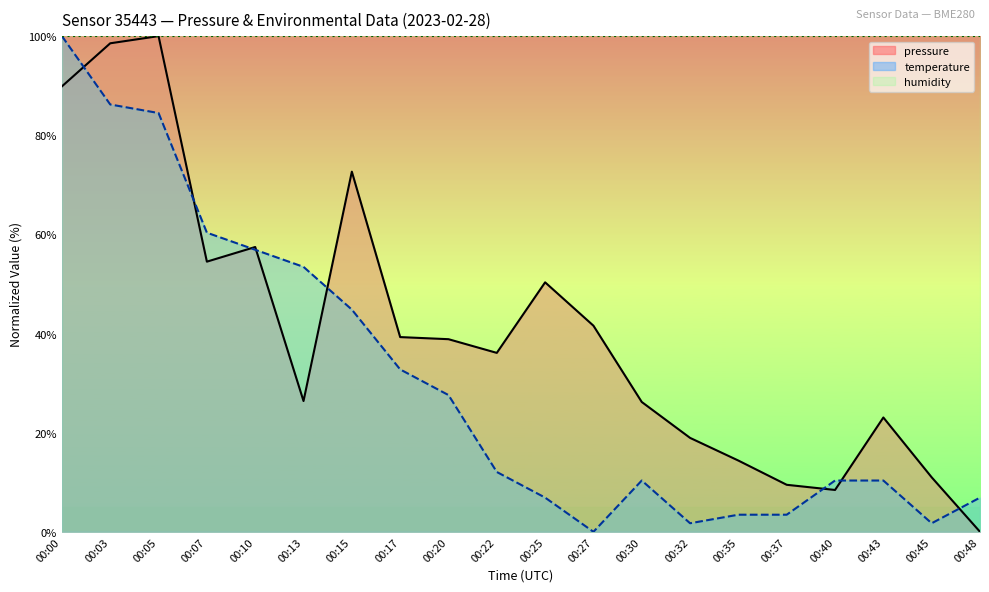

How many lines are shown in the chart?

3